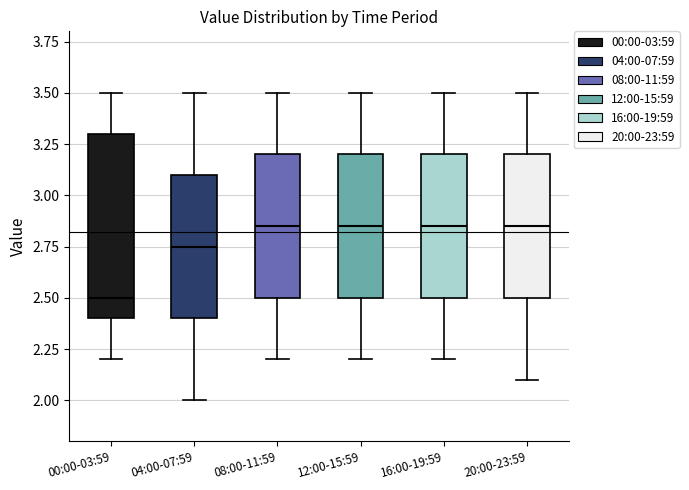

Reading left to right, transcribe this box plot: for each box, give where its median line is, the range the box spans, and where its two whiskers end, as read against the y-axis. The values are not printed on the chart, so give them approximately, as read against the axis.

00:00-03:59: median 2.50, box 2.40 to 3.30, whiskers 2.20 to 3.50
04:00-07:59: median 2.75, box 2.40 to 3.10, whiskers 2.00 to 3.50
08:00-11:59: median 2.85, box 2.50 to 3.20, whiskers 2.20 to 3.50
12:00-15:59: median 2.85, box 2.50 to 3.20, whiskers 2.20 to 3.50
16:00-19:59: median 2.85, box 2.50 to 3.20, whiskers 2.20 to 3.50
20:00-23:59: median 2.85, box 2.50 to 3.20, whiskers 2.10 to 3.50